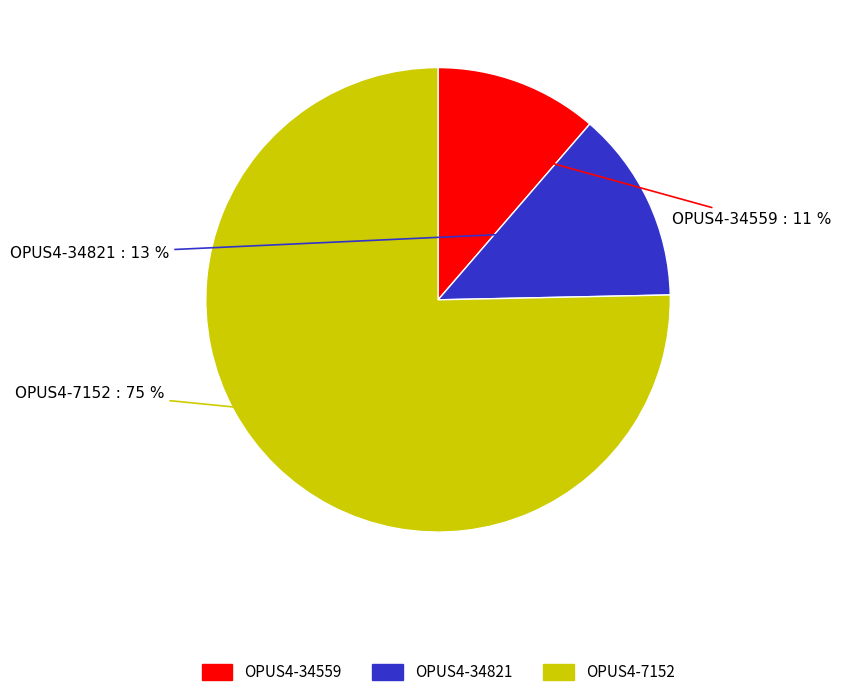

How many slices are in this pie chart?

3